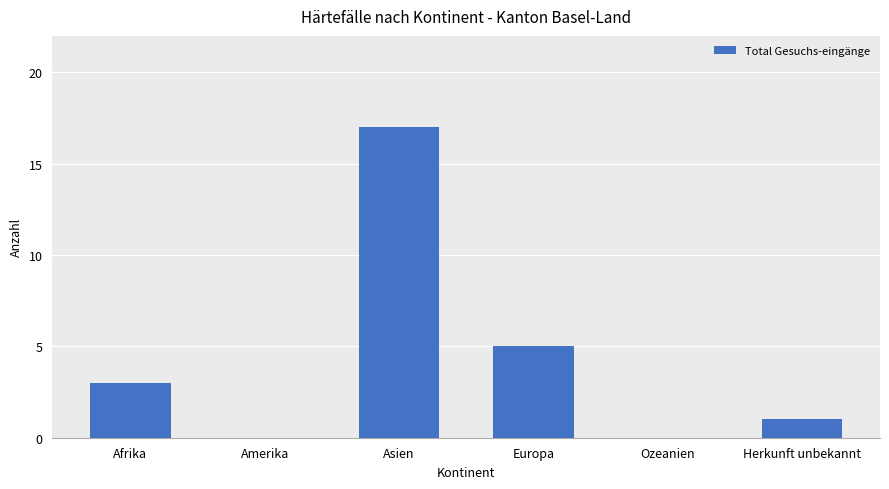

At which label is the value closest to 8?

Europa